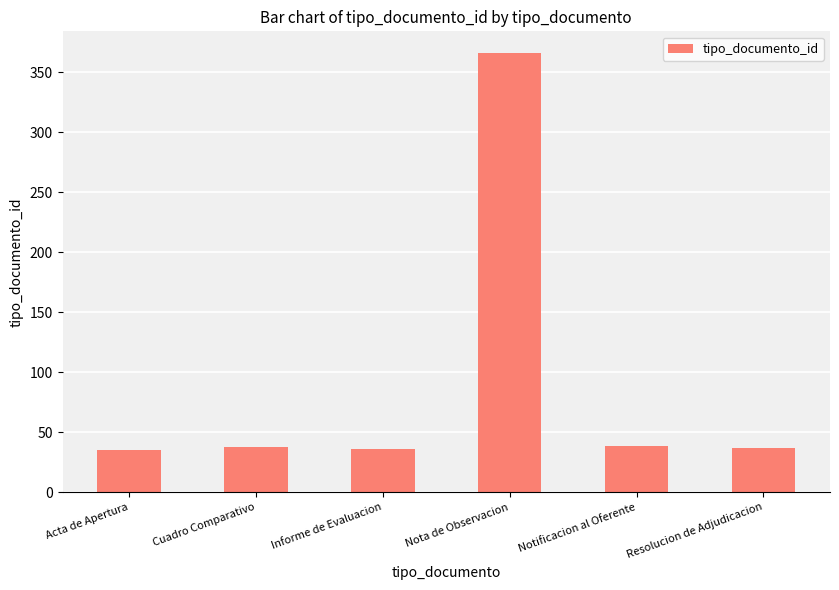

Count the number of data series in this chart.

1